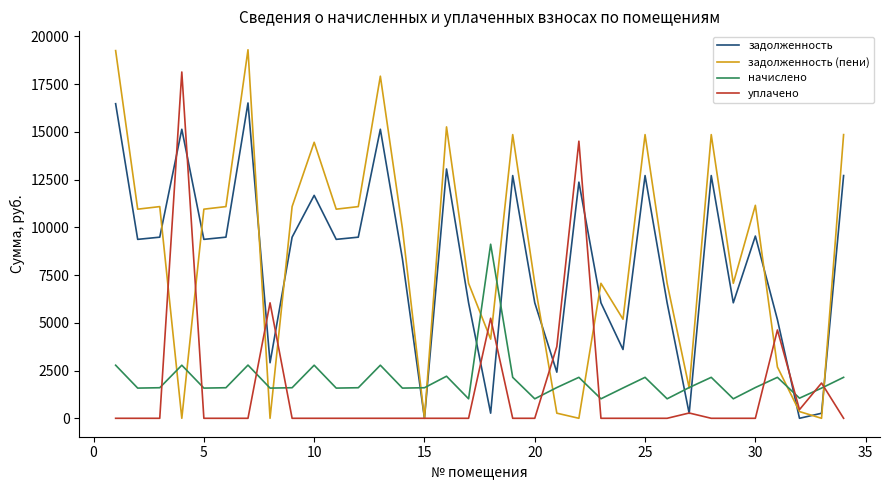

After their last crossing, which series has the higher values: начислено or задолженность?

задолженность